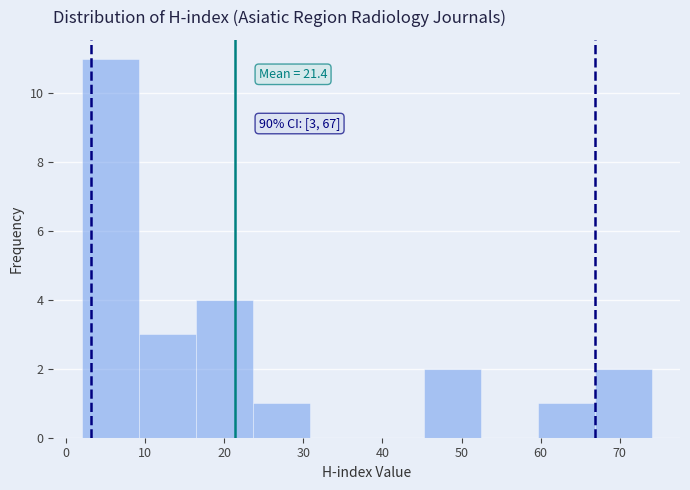

Over which range of the x-axis is the bar tallest?

2.0 to 9.2